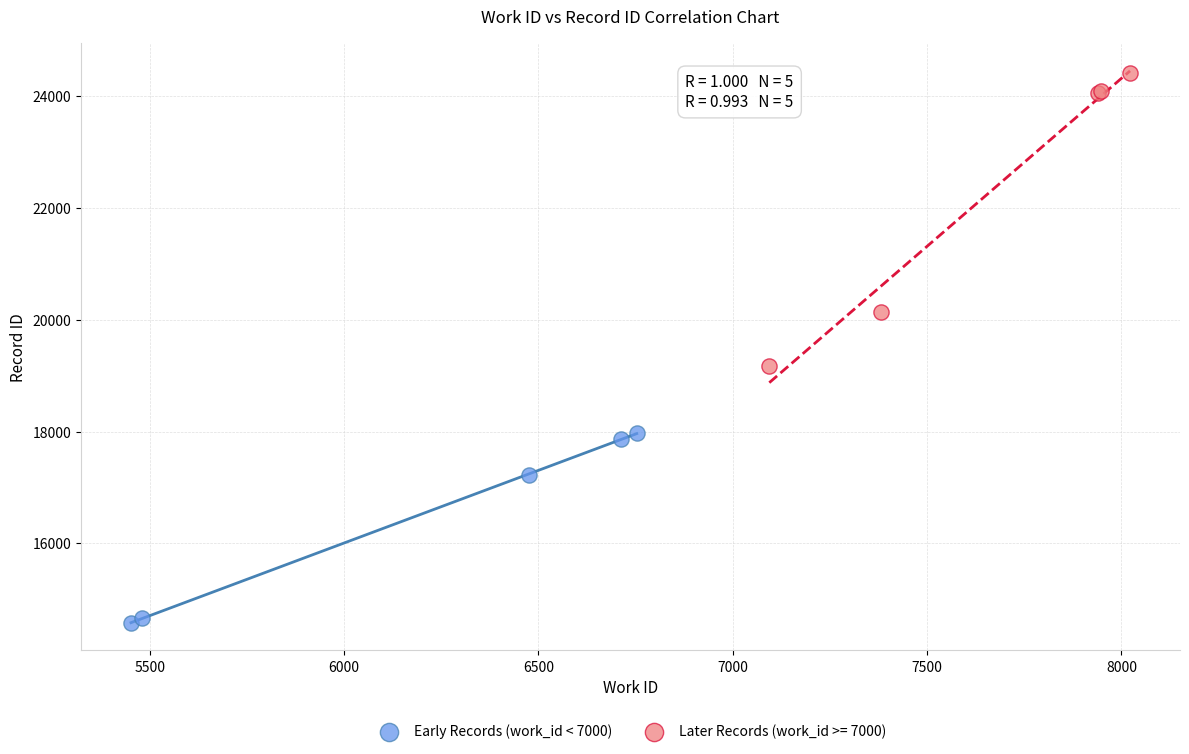

Which series reaches the minimum Y coordinate?

Early Records (work_id < 7000)